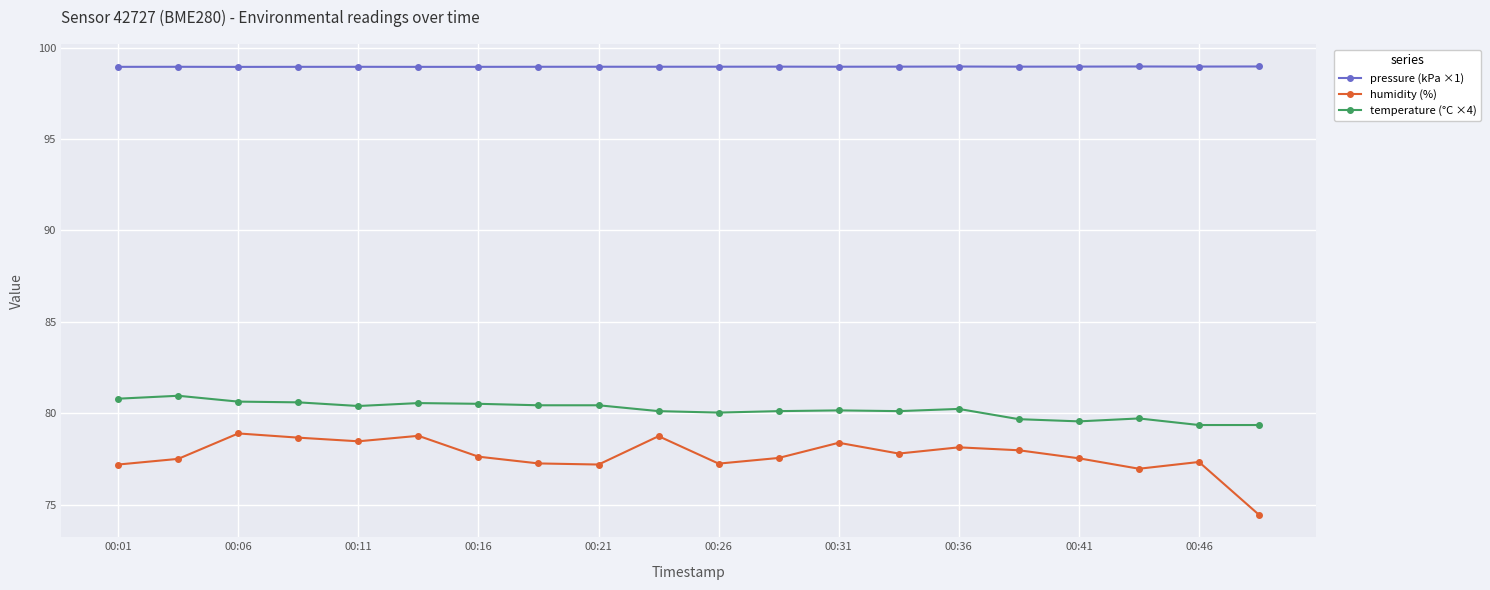

What is the smallest value displayed?

74.5